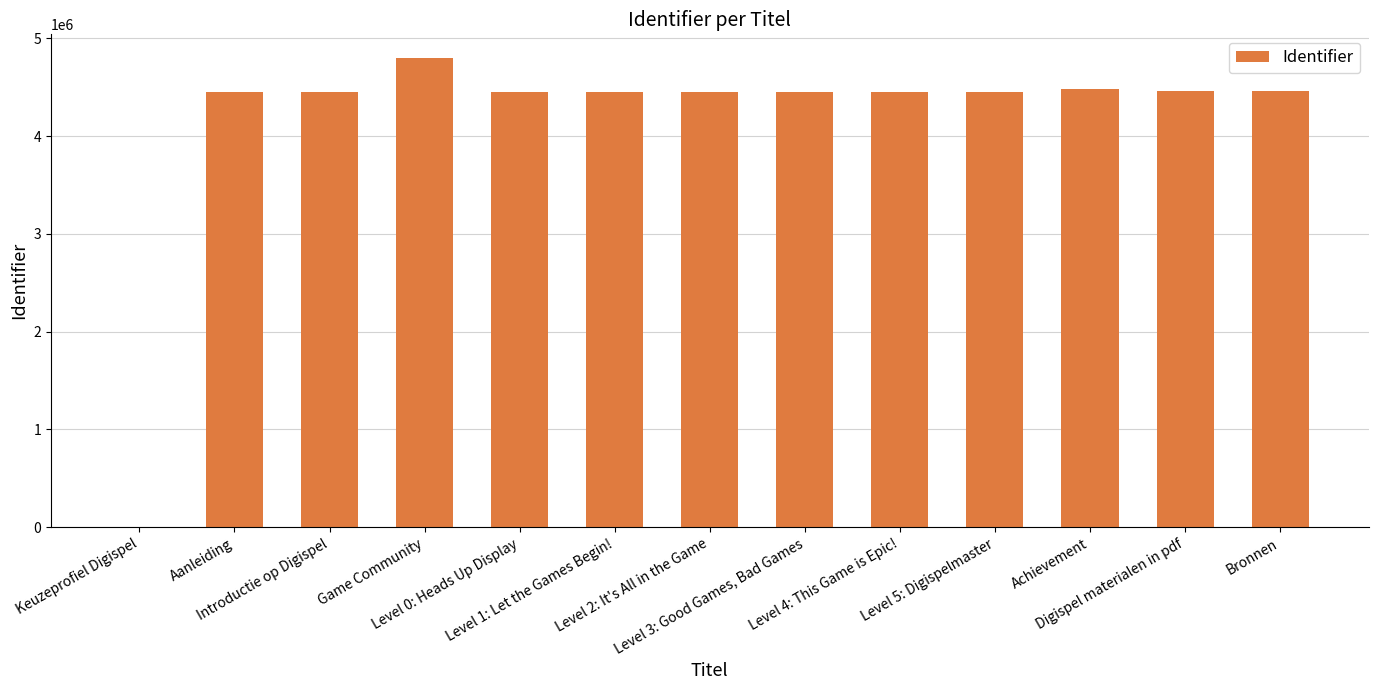

What is the average value?

4142678